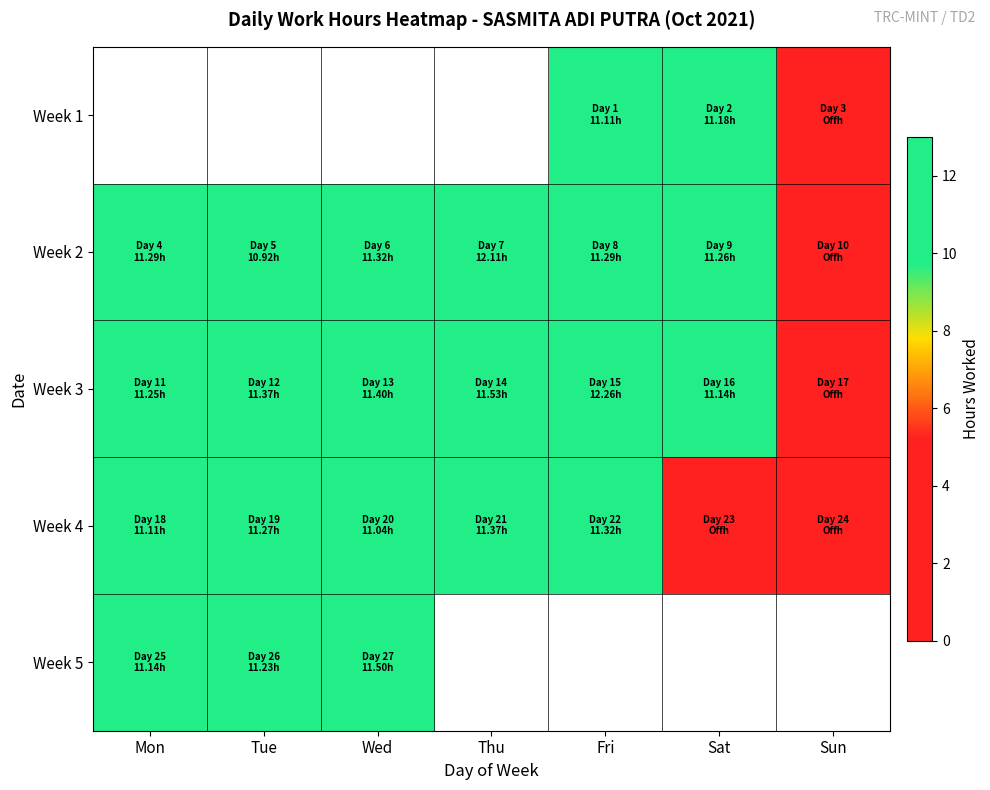

At which label does row_2 first exceed 11?

Mon